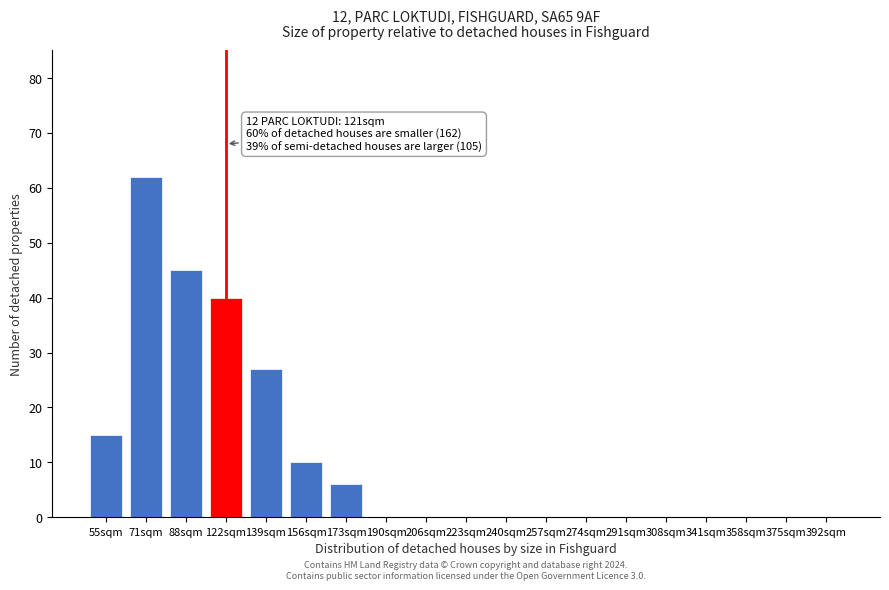

Reading left to right, extract all data points from this chart.

55sqm=15	71sqm=62	88sqm=45	122sqm=40	139sqm=27	156sqm=10	173sqm=6	190sqm=0	206sqm=0	223sqm=0	240sqm=0	257sqm=0	274sqm=0	291sqm=0	308sqm=0	341sqm=0	358sqm=0	375sqm=0	392sqm=0